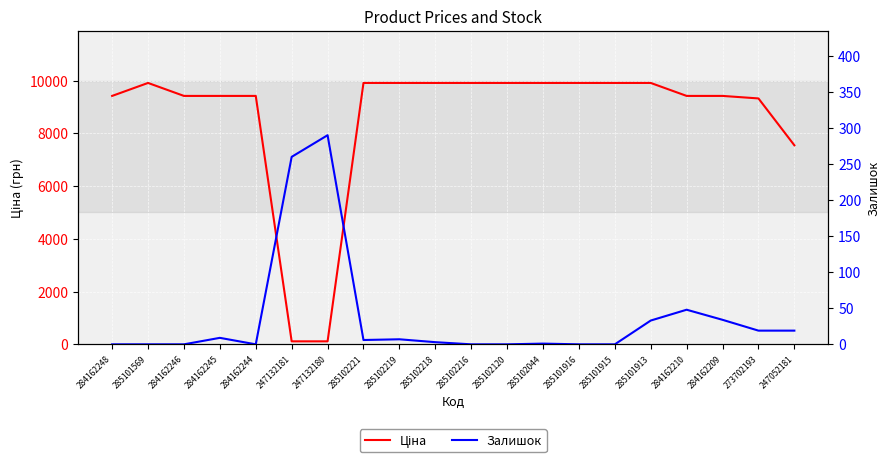

What is the difference between the highest and lowest values at 285102221?

9902.5